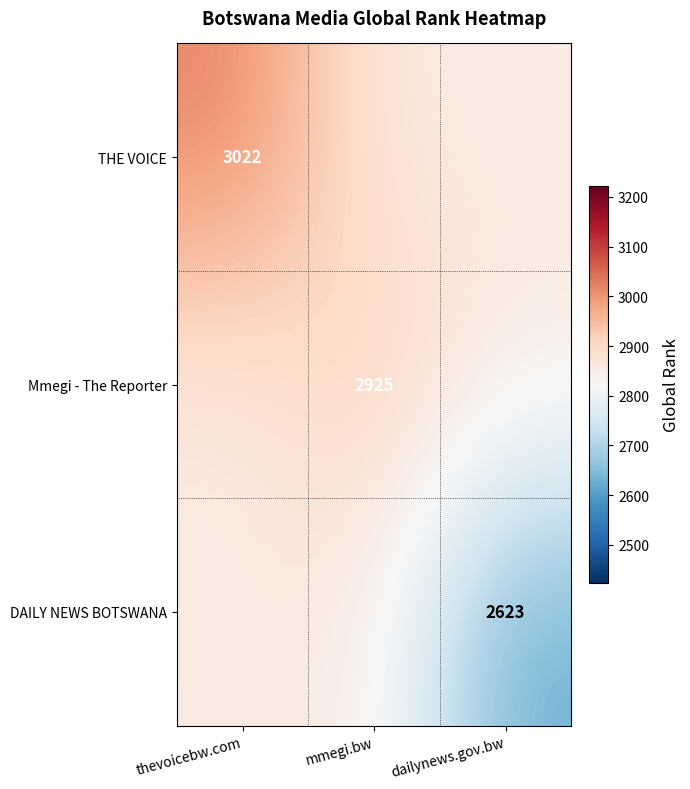

What is the difference between the maximum and minimum values in the THE VOICE series?

165.3